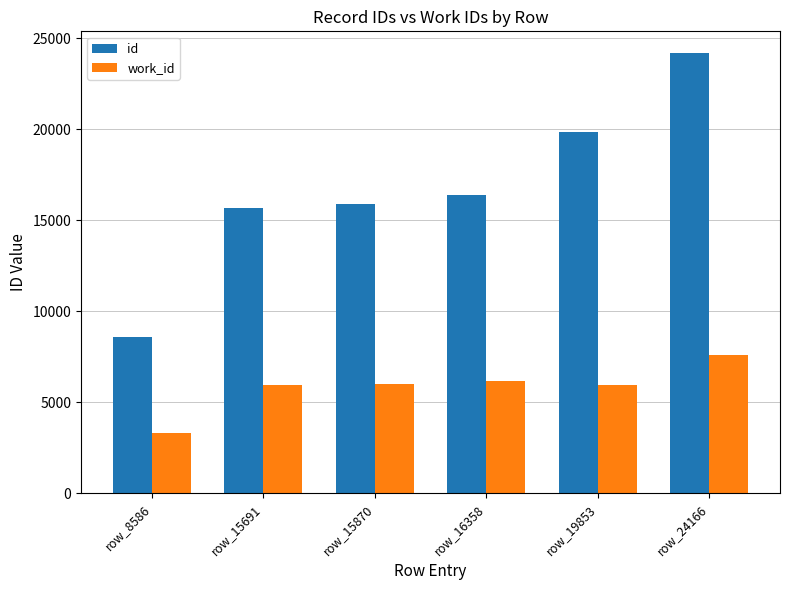

At which category is the sum across all series the highest?

row_24166